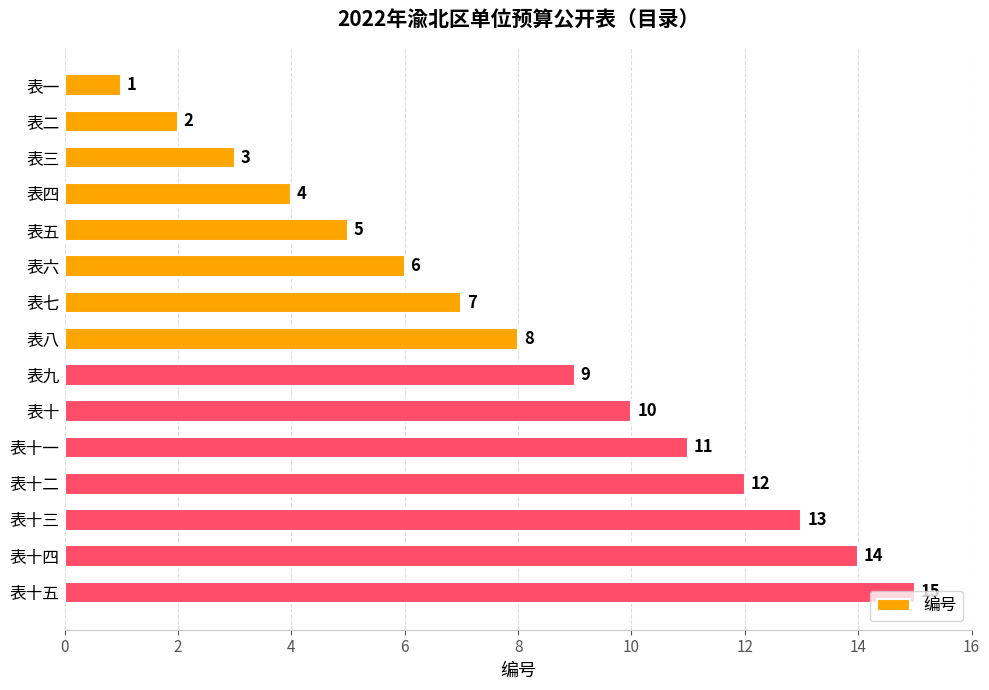

What is the sum of all values?

120